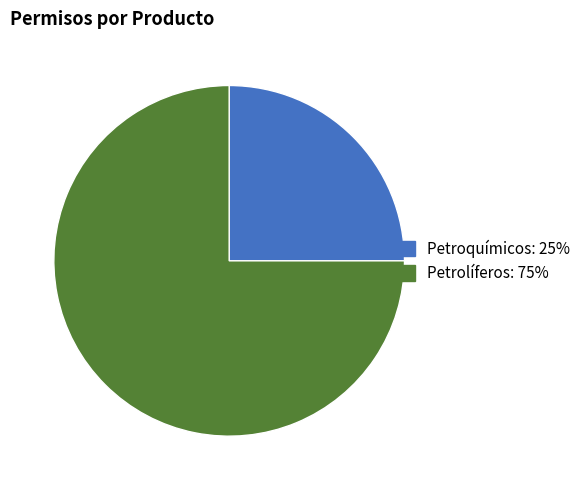

How many segments does this pie chart have?

2